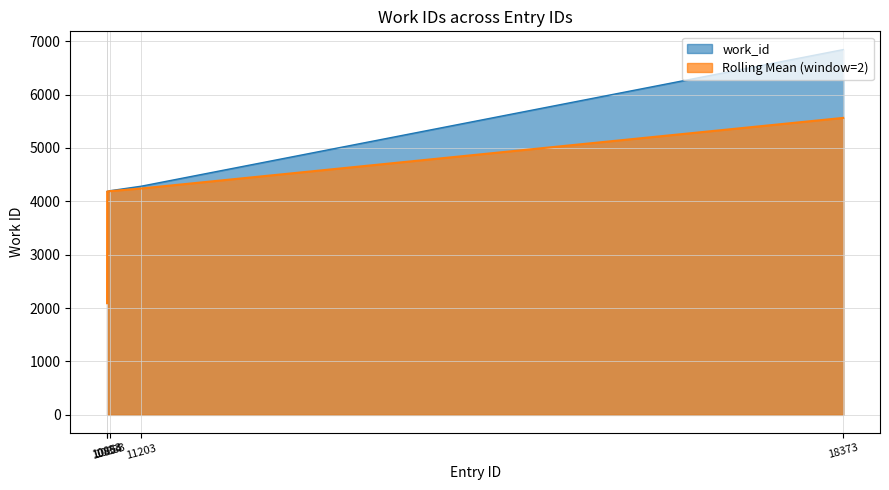

Reading left to right, list all the values displayed in this chart.

10853=4183	10854=4183	10883=4199	11203=4284	18373=6843